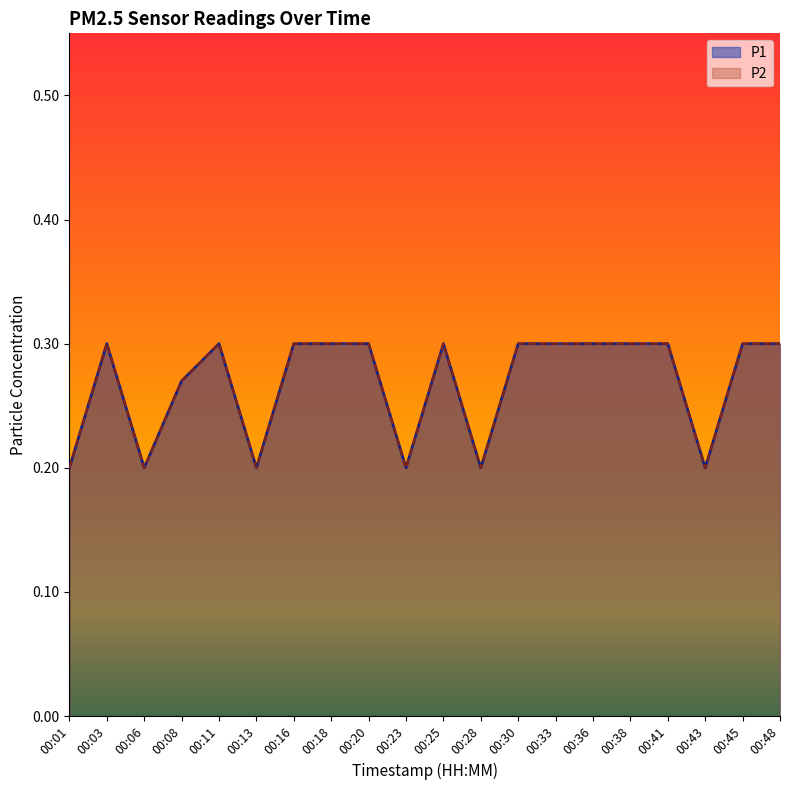

True or false: P2 has more than 0 interior local peaks.

True